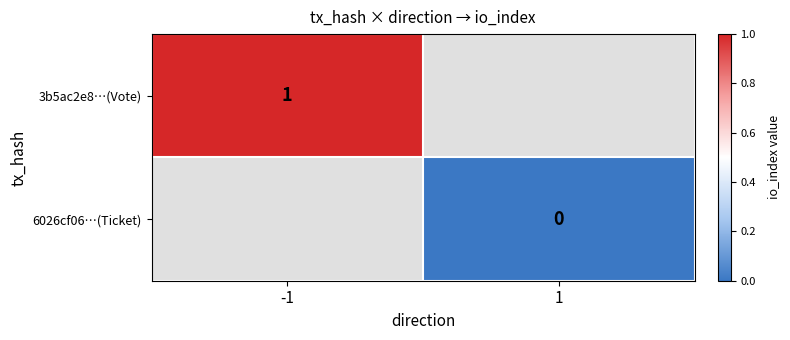

True or false: 3b5ac2e8…(Vote) has a value of 2 at -1.

False